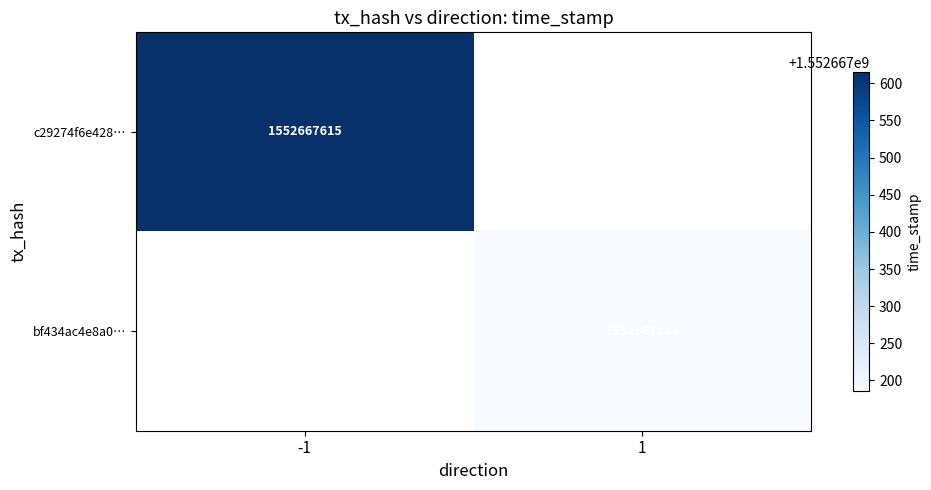

Count the number of categories in the chart.

2